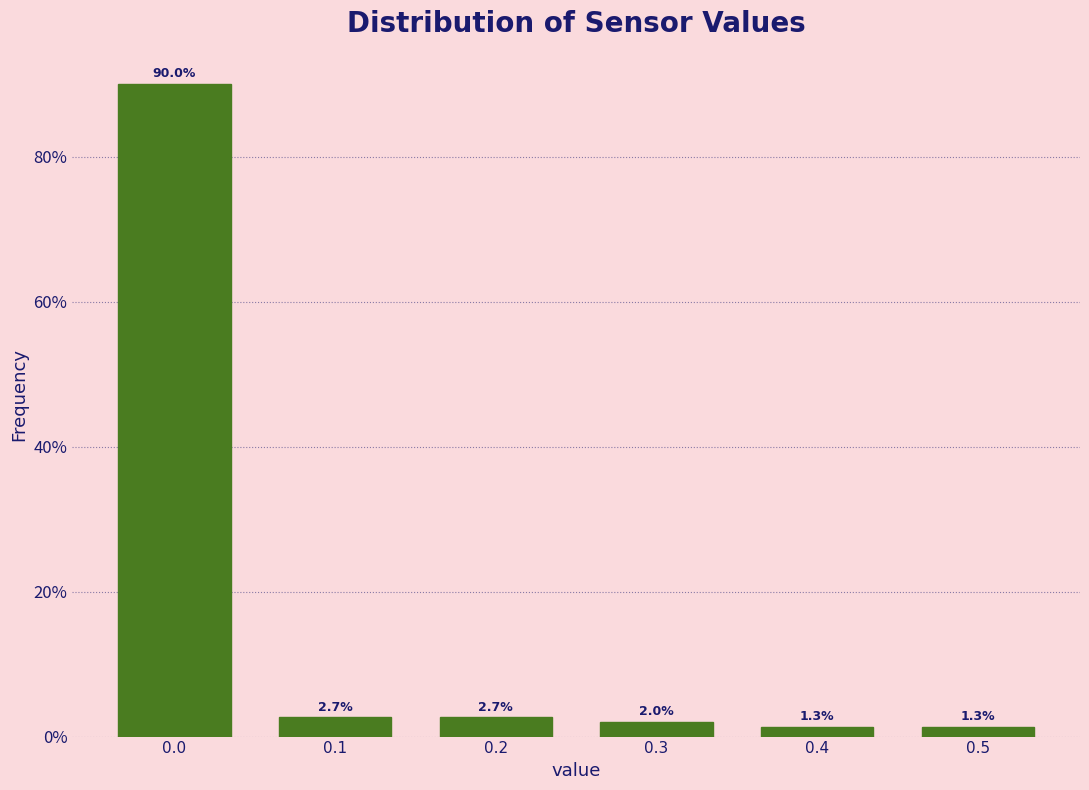

Are the bars horizontal?

No